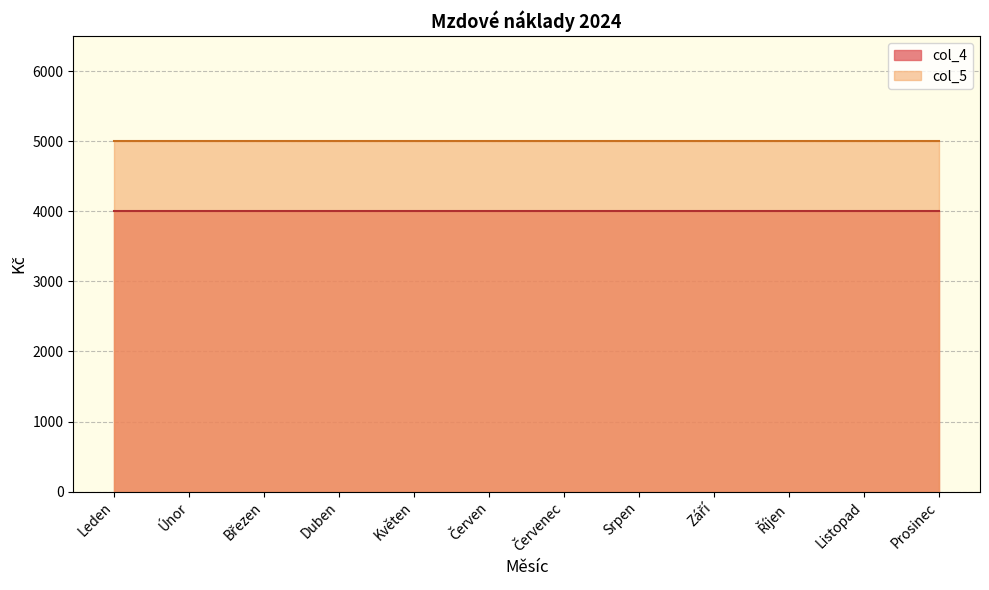

What is the label of the 11th point from the right?

Únor